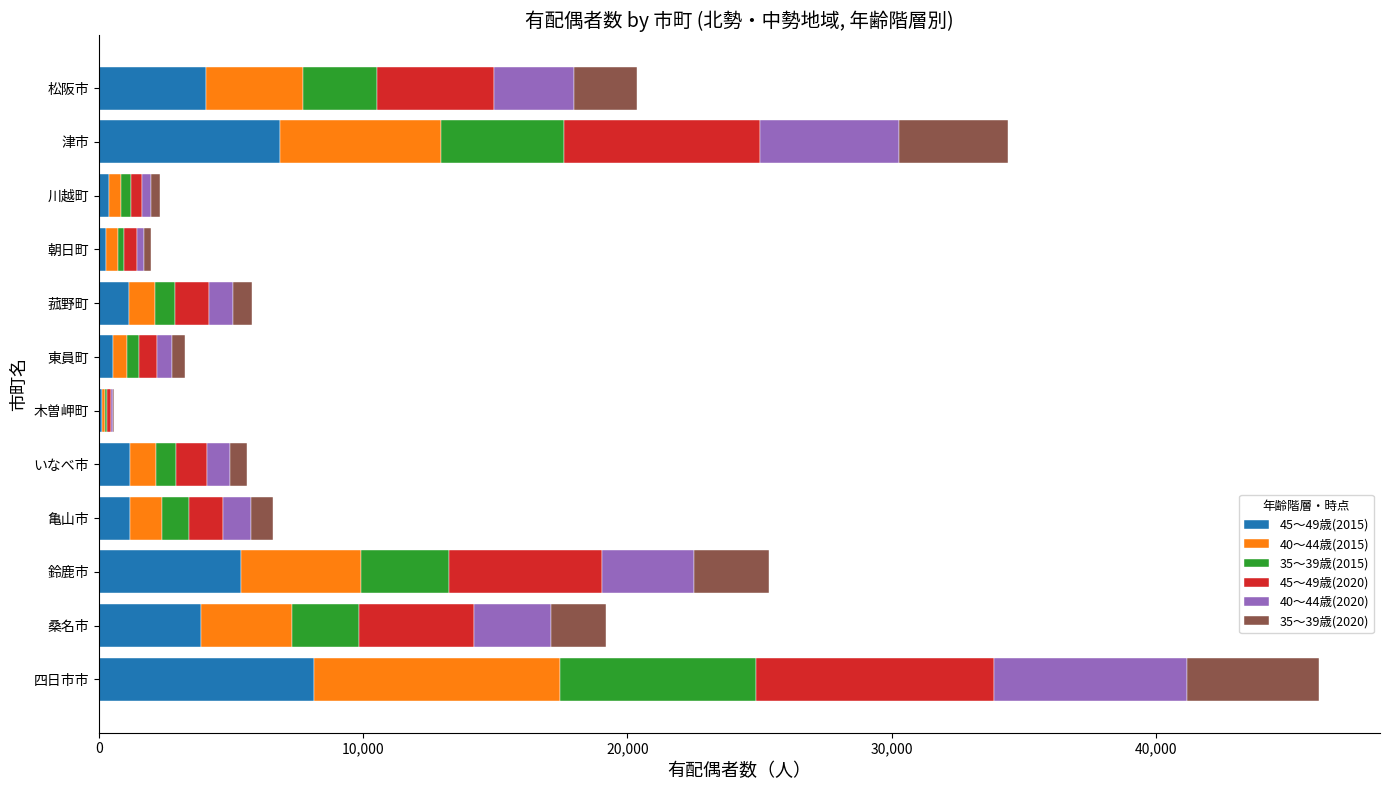

What is the total value across all series at 鈴鹿市?

25344